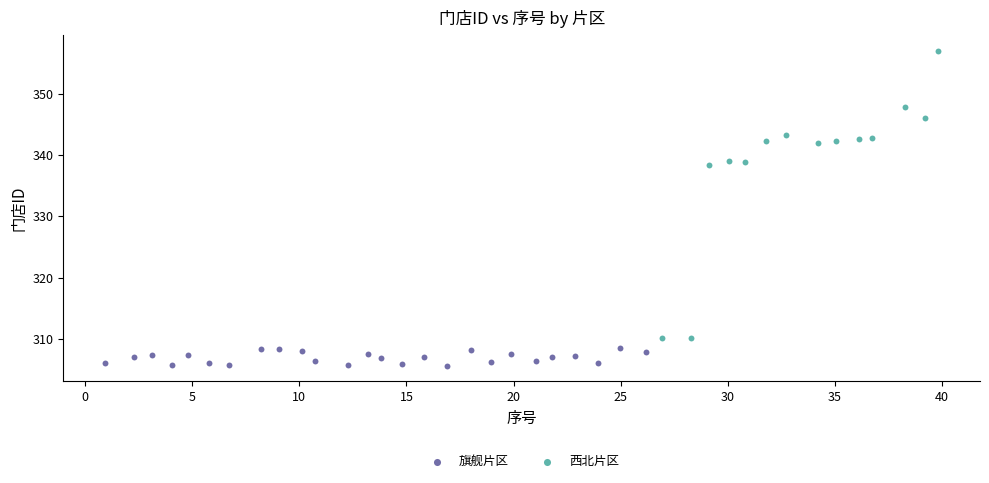

Which series contains the highest Y value?

西北片区